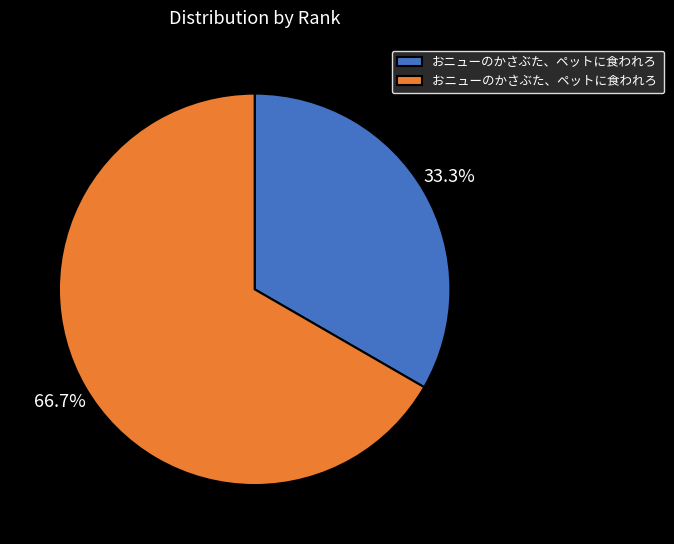

Is there any slice that represents more than half of the pie?

Yes